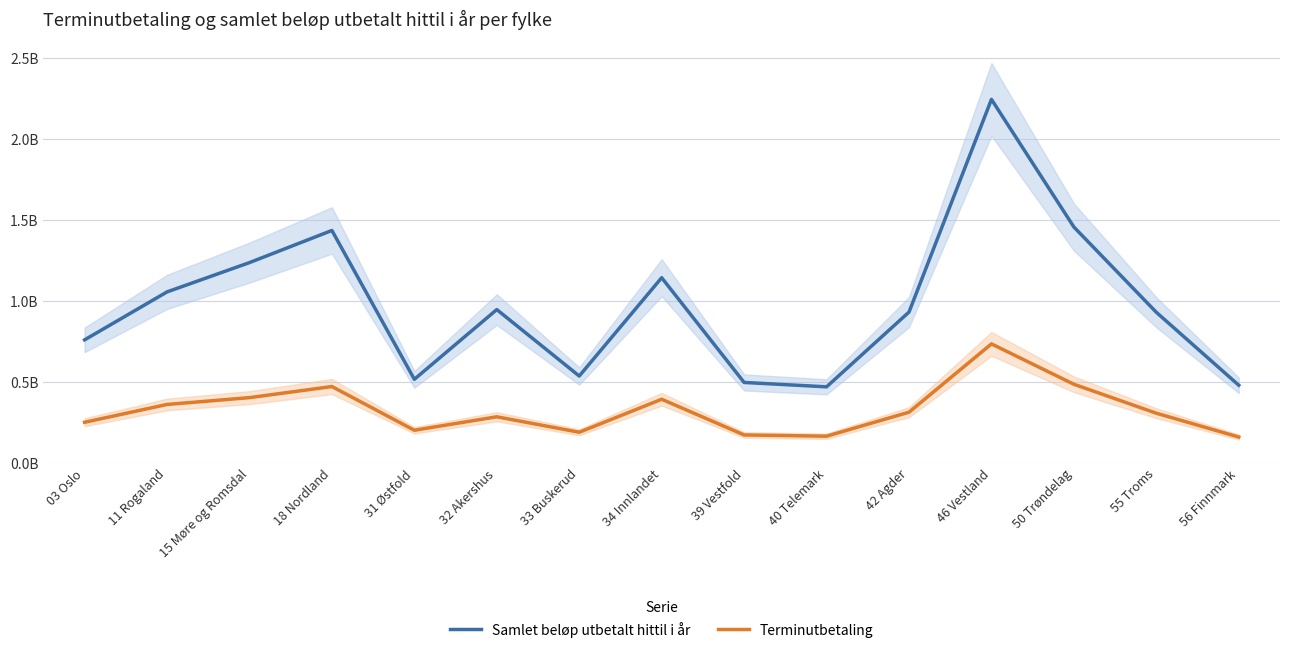

The Samlet beløp utbetalt hittil i år series shows 2.4 at 18 Nordland. True or false?

False